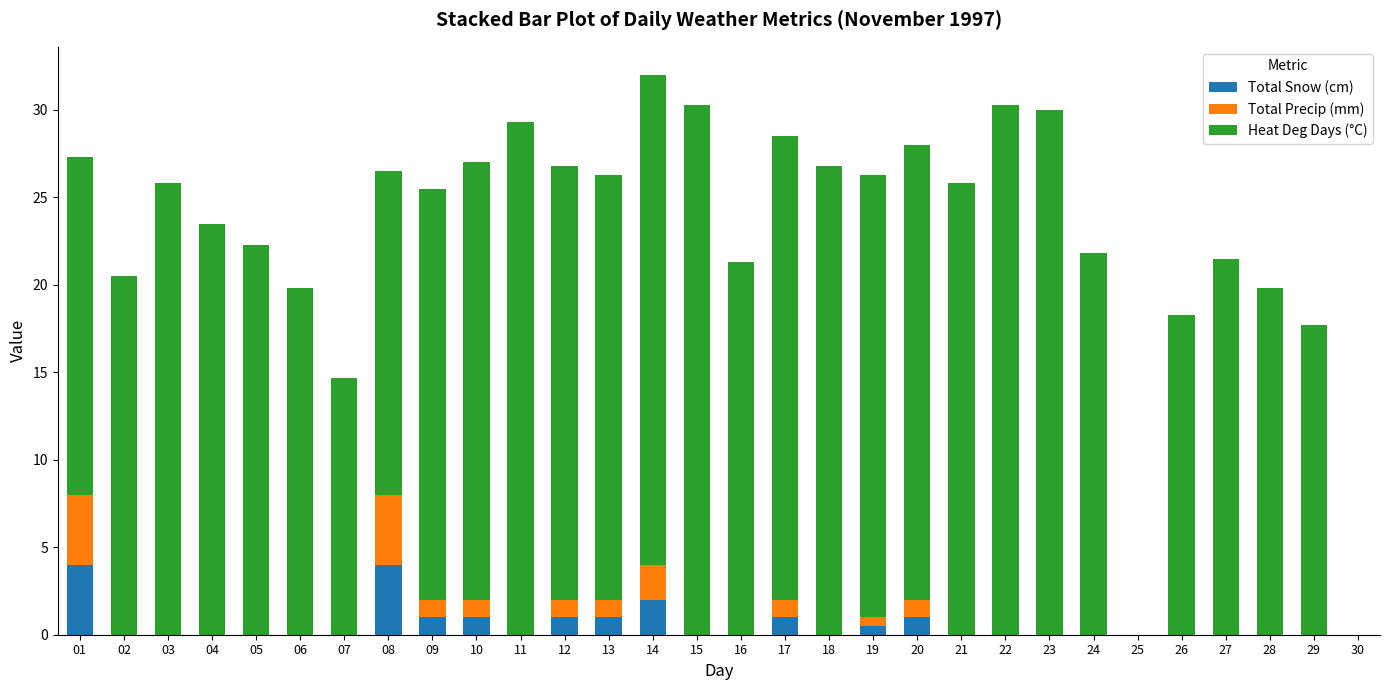

What is the highest value of the Total Snow (cm) series?

4.0